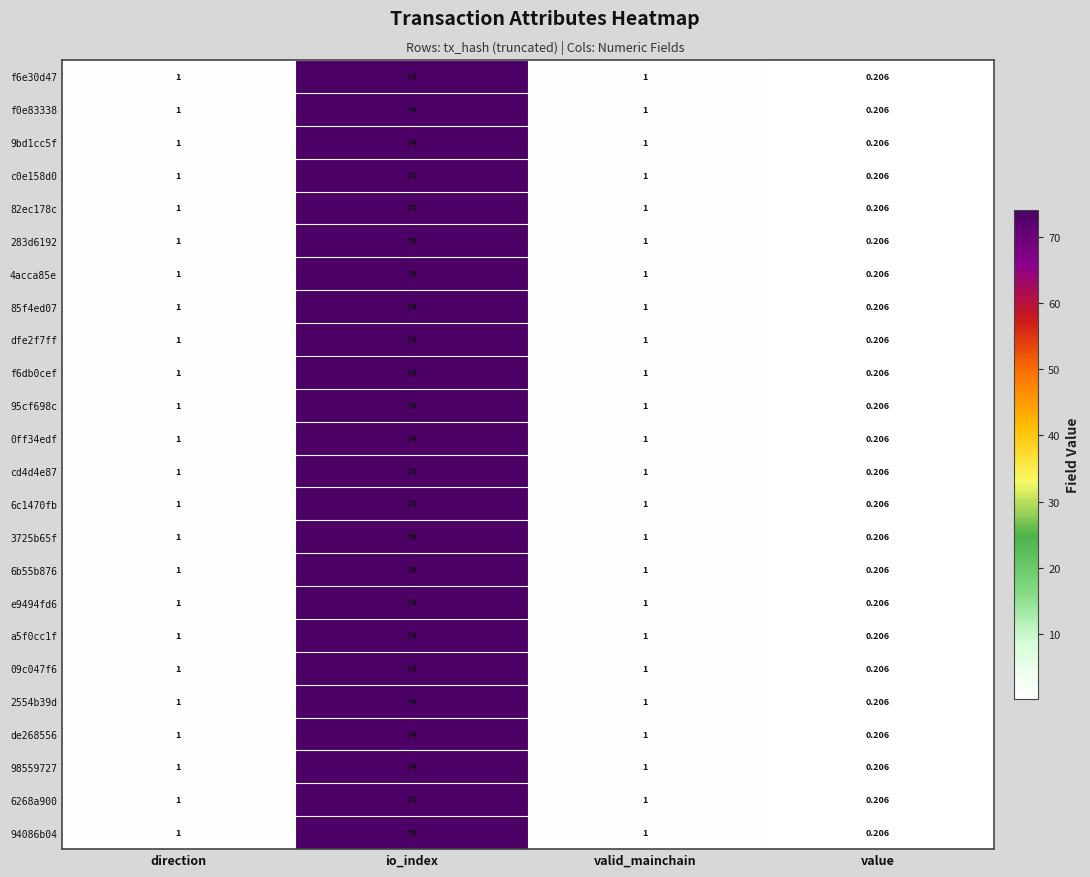

Count the number of data series in this chart.

24